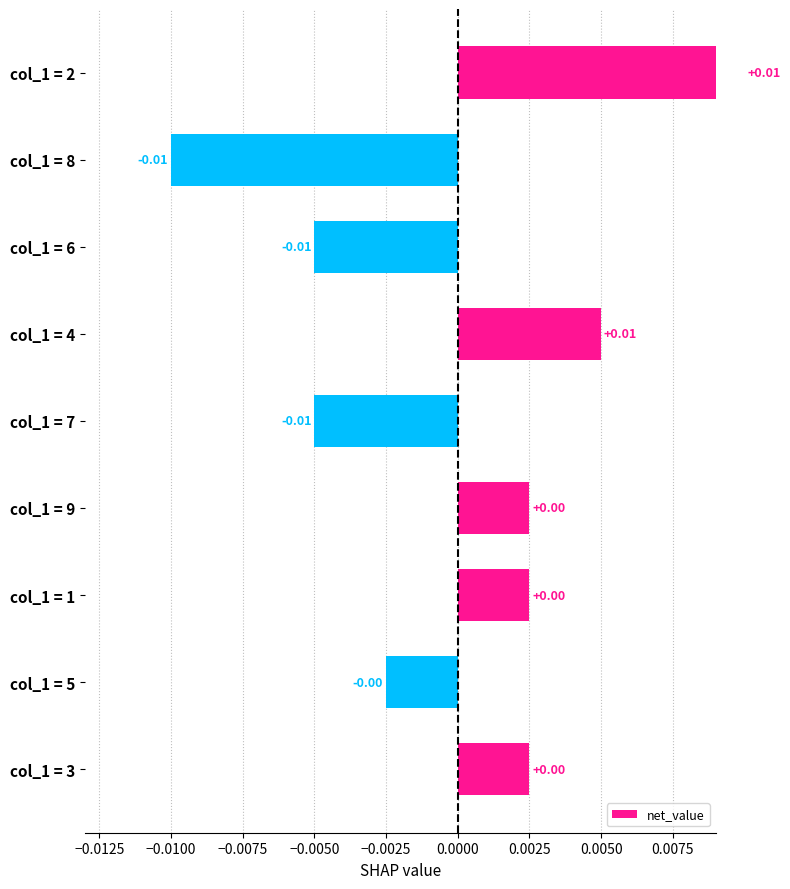

Does the chart contain stacked bars?

No